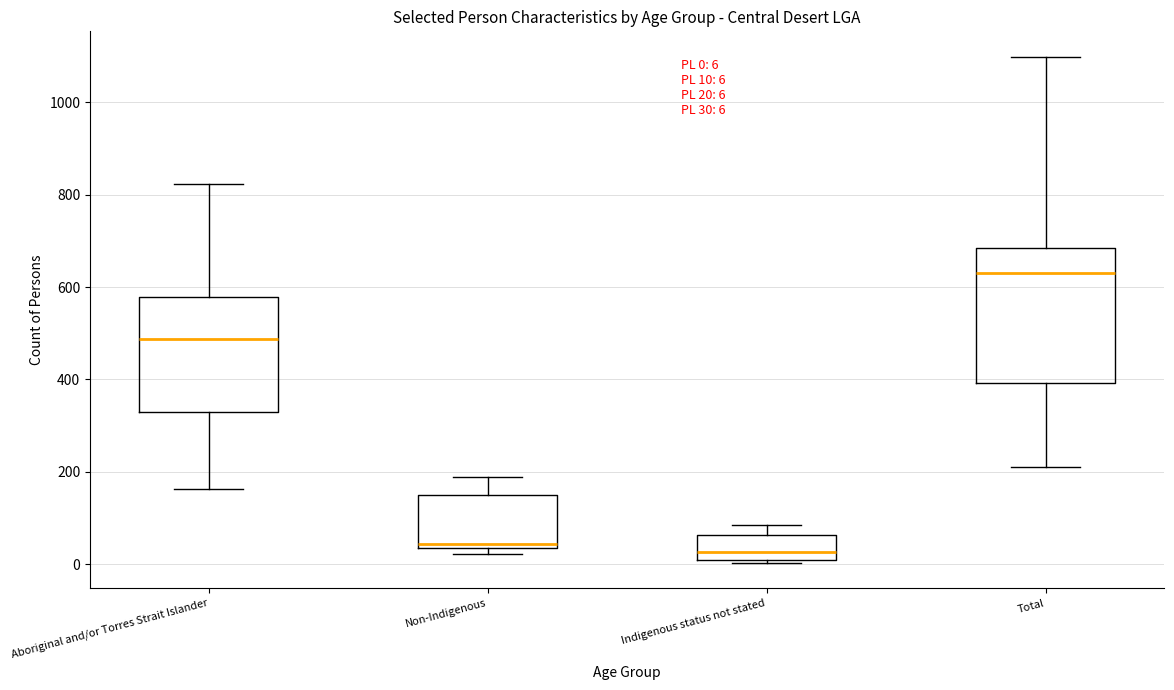

Comparing the boxes themselves (not the whiskers), which one is the tallest?

Total